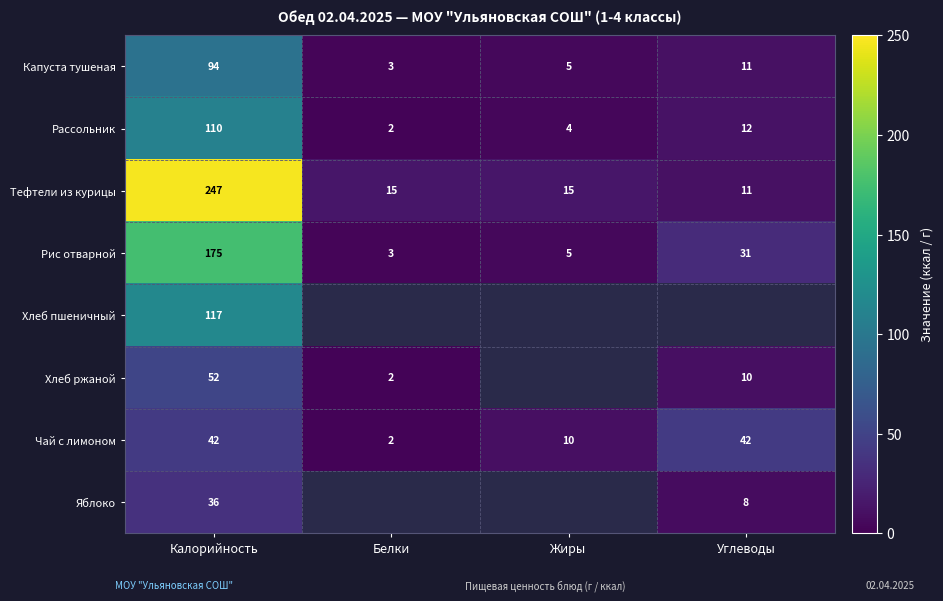

What is the spread (max minus min) of values at Калорийность?

211